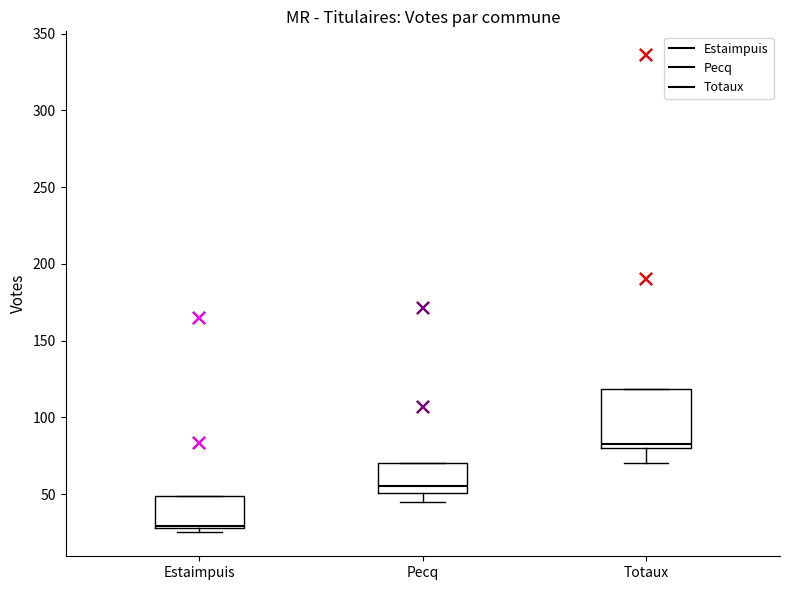

Reading left to right, read every box against the y-axis: the position of its median line, the range the box covers, and the ends of its whiskers. The values are not printed on the chart, so give them approximately, as read against the axis.

Estaimpuis: median 30 (just above the box's lower edge), box 30 to 50, whiskers 25 to 50
Pecq: median 55, box 50 to 70, whiskers 45 to 70
Totaux: median 85, box 80 to 120, whiskers 70 to 120